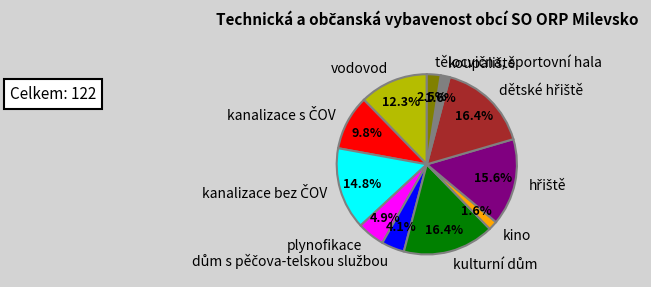

Which slice is the largest?

kulturní dům